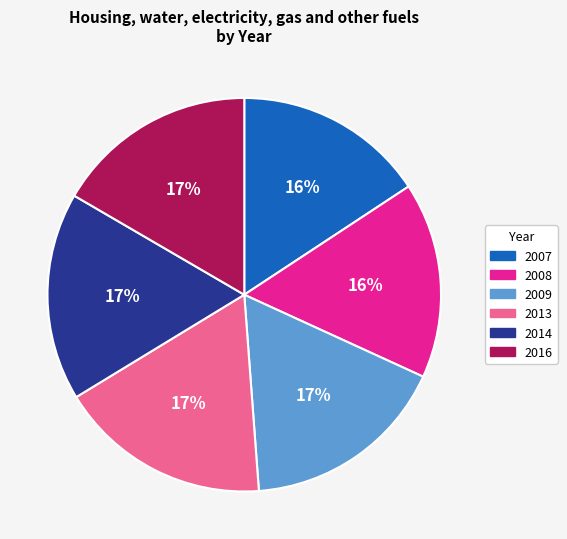

What percentage is the 2014 slice, to the nearest percent?

17%